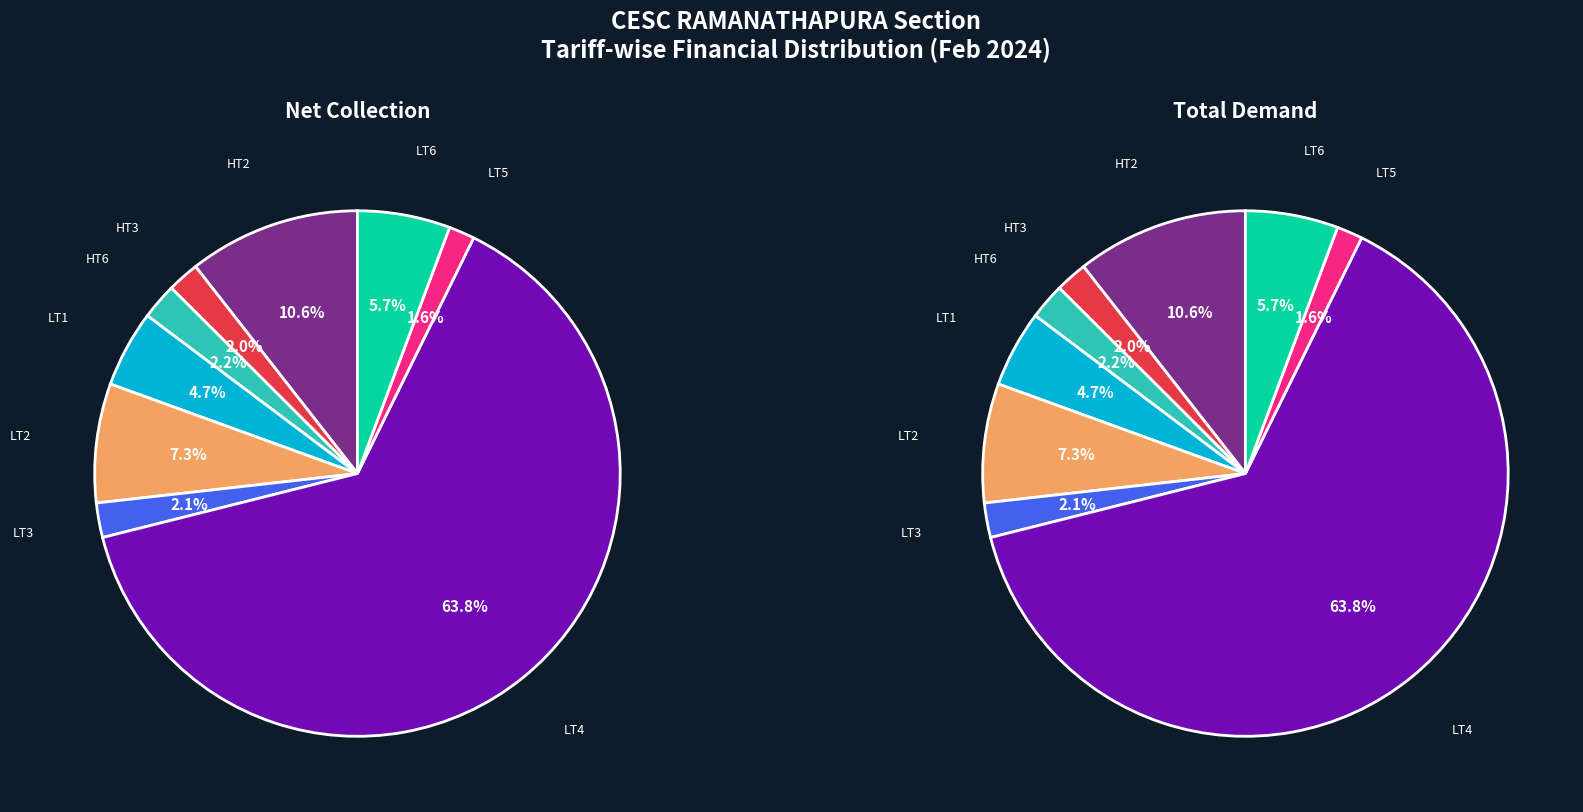

True or false: HT6 accounts for 8% of the total.

False